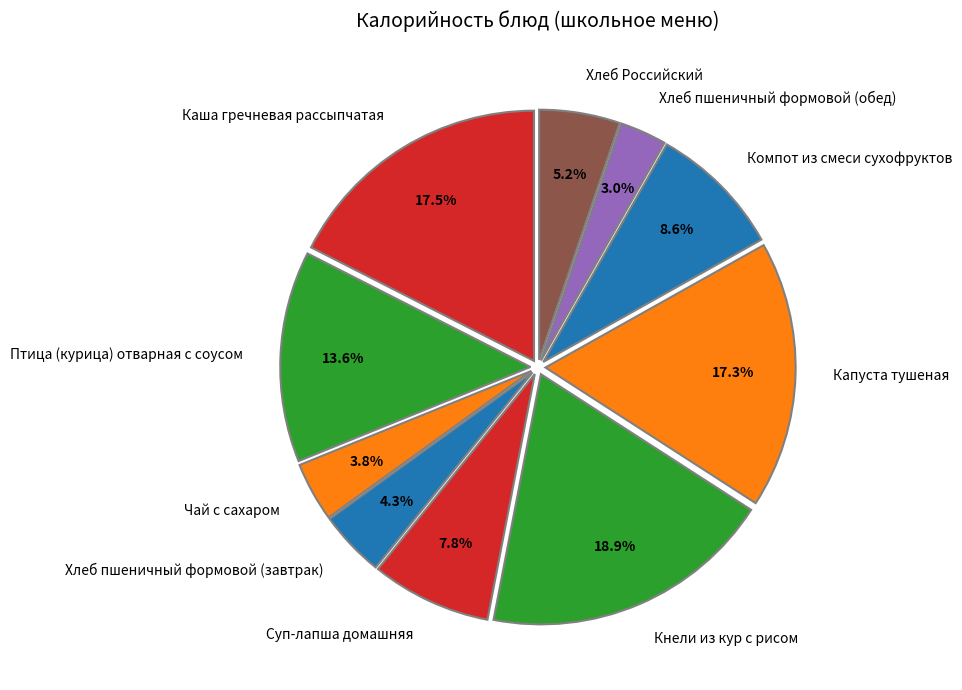

To the nearest percent, what is the average slice percentage?

10%